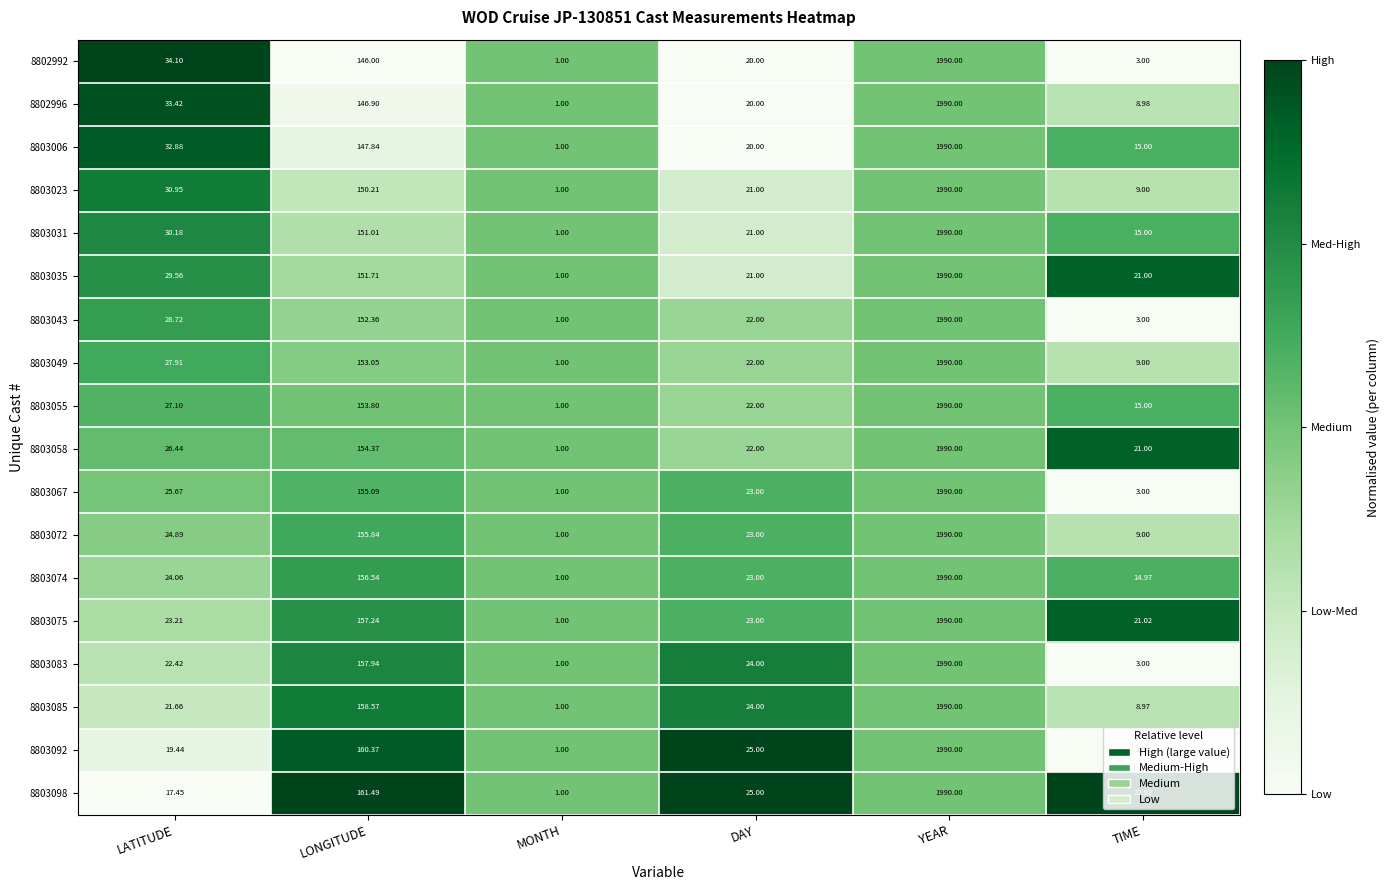

Where does the 8803074 series first go above 24?

LATITUDE